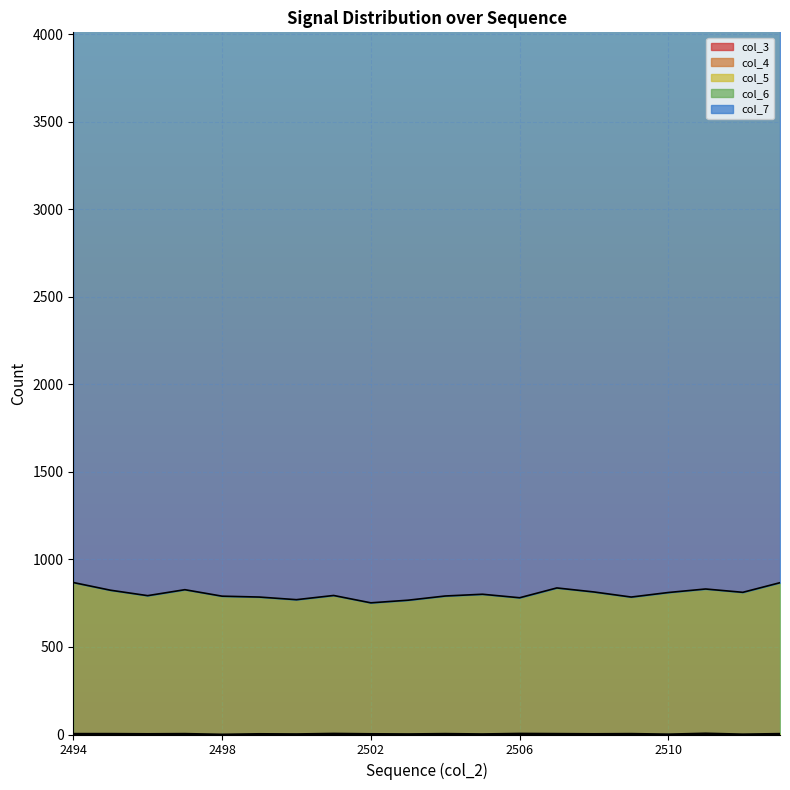

Where is col_4 nearest to the value 0?

2494